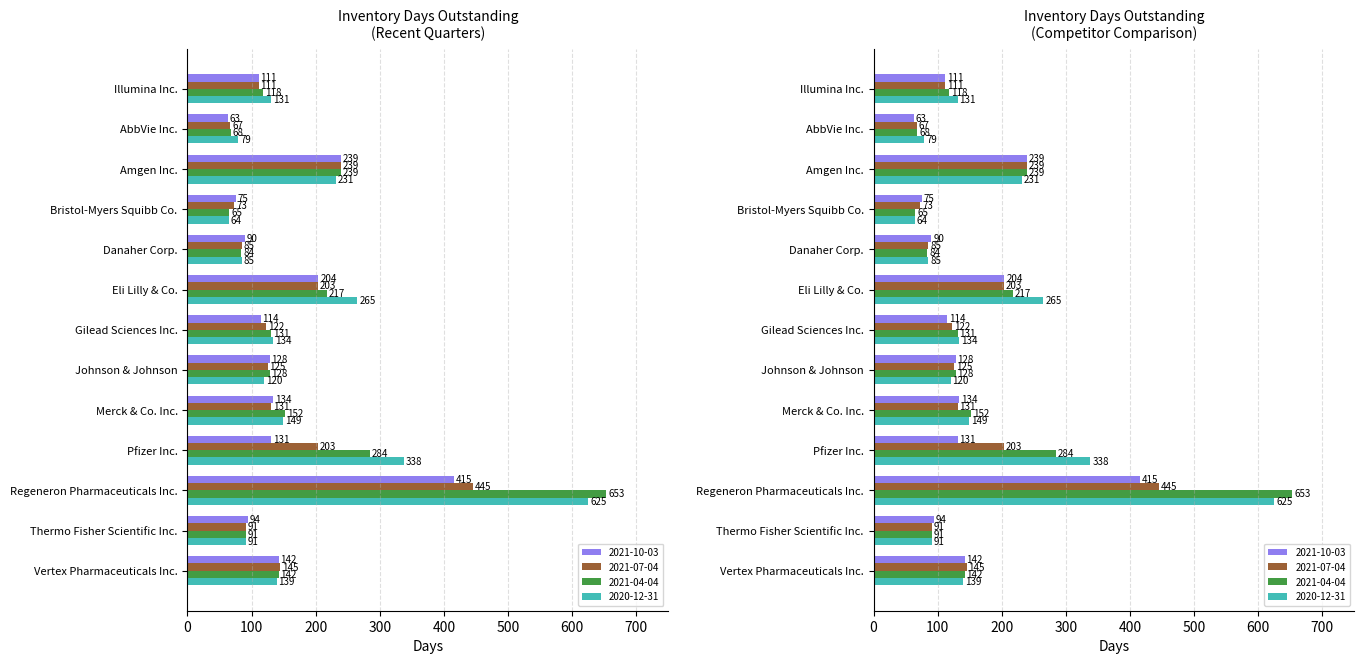

What is the label of the 5th bar from the left?

Danaher Corp.